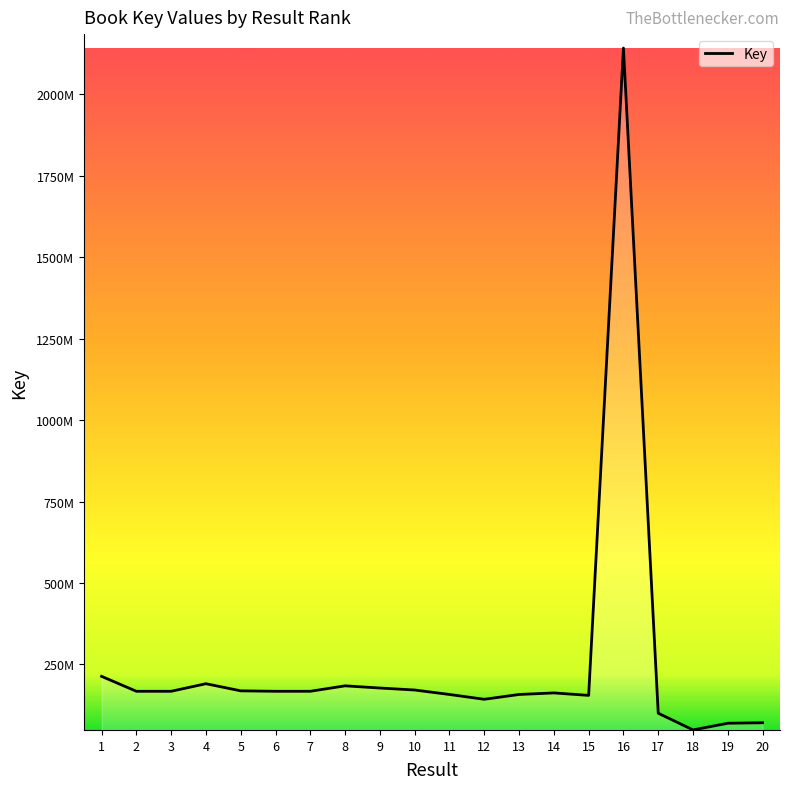

Does the chart have visible grid lines?

No